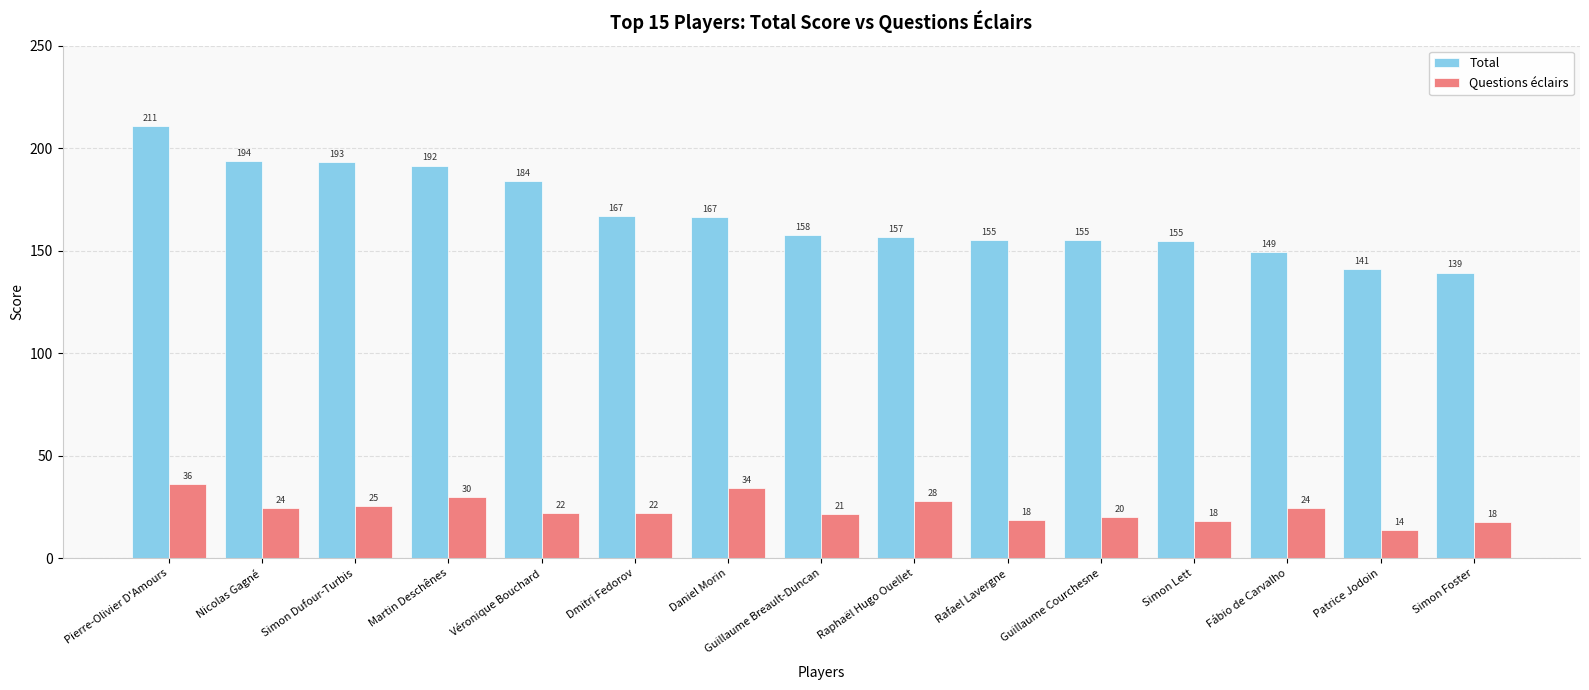

Rank the series by their maximum value, from lowest to highest.

Questions éclairs, Total